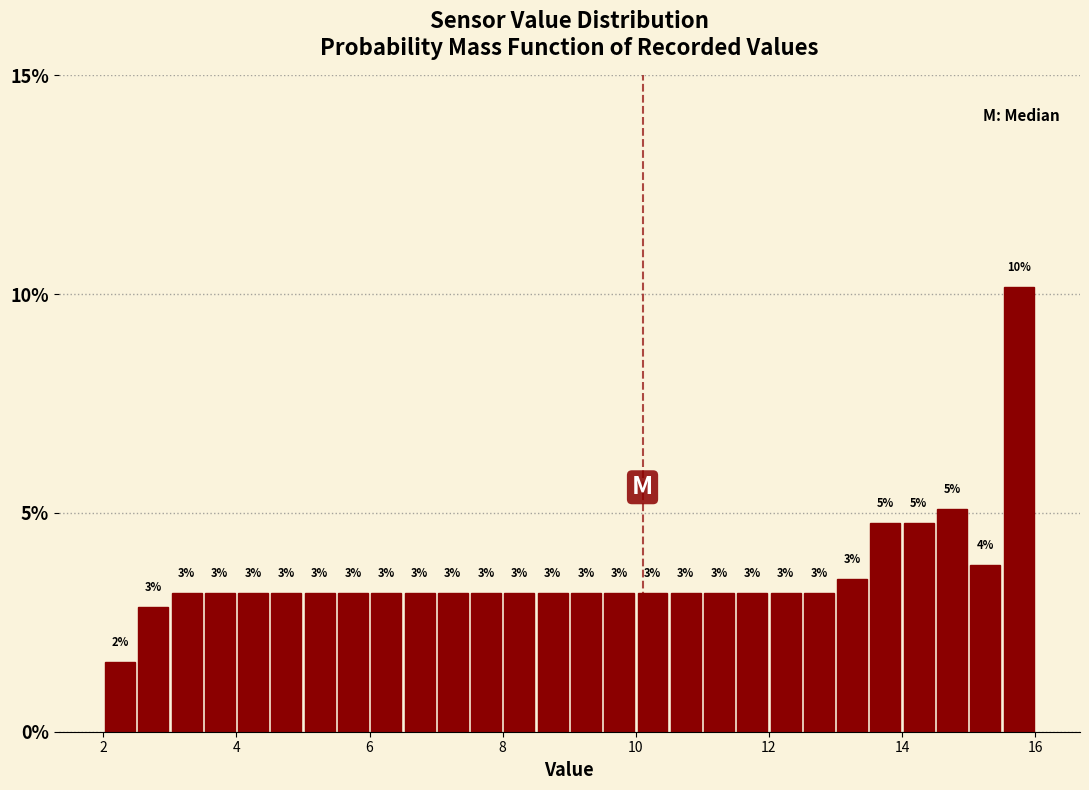

Around what value on the x-axis is the tallest bar? Give the approximate position of its centre, as read against the axis.

15.8